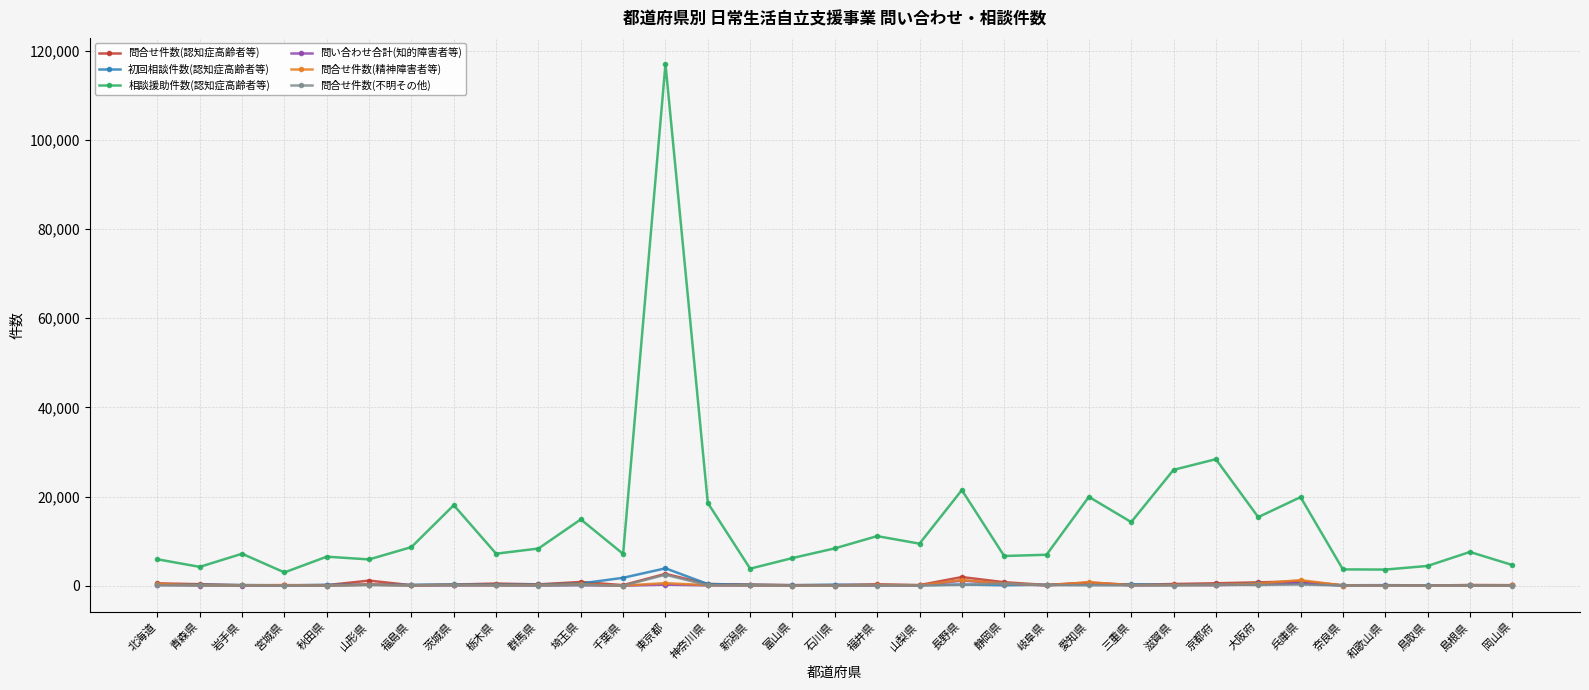

Between 岩手県 and 京都府, which series saw the biggest shift?

相談援助件数(認知症高齢者等)